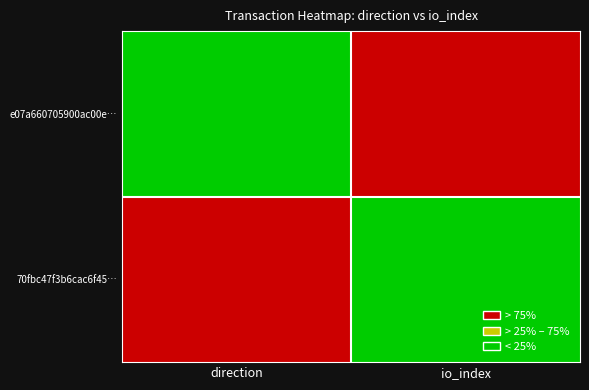

True or false: 70fbc47f3b6cac6f45… has a value of 2 at direction.

False